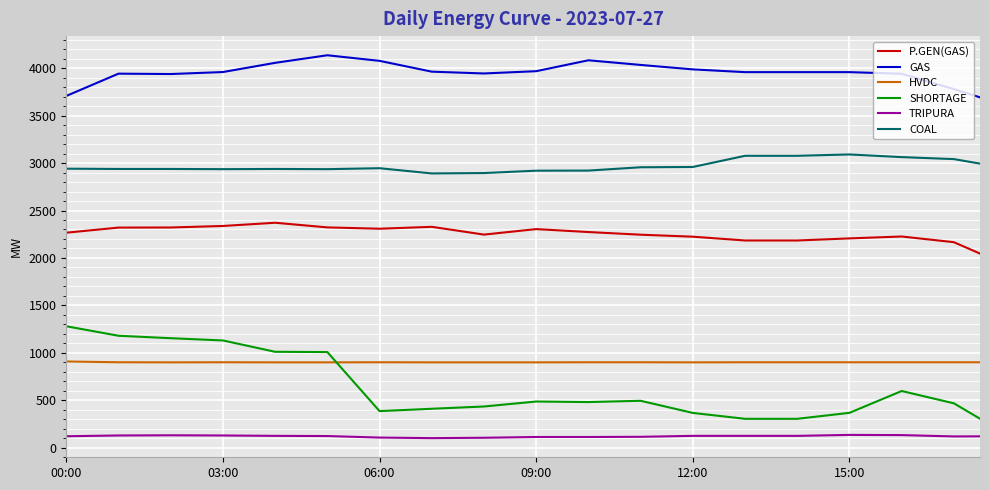

True or false: COAL and TRIPURA cross at least once.

False